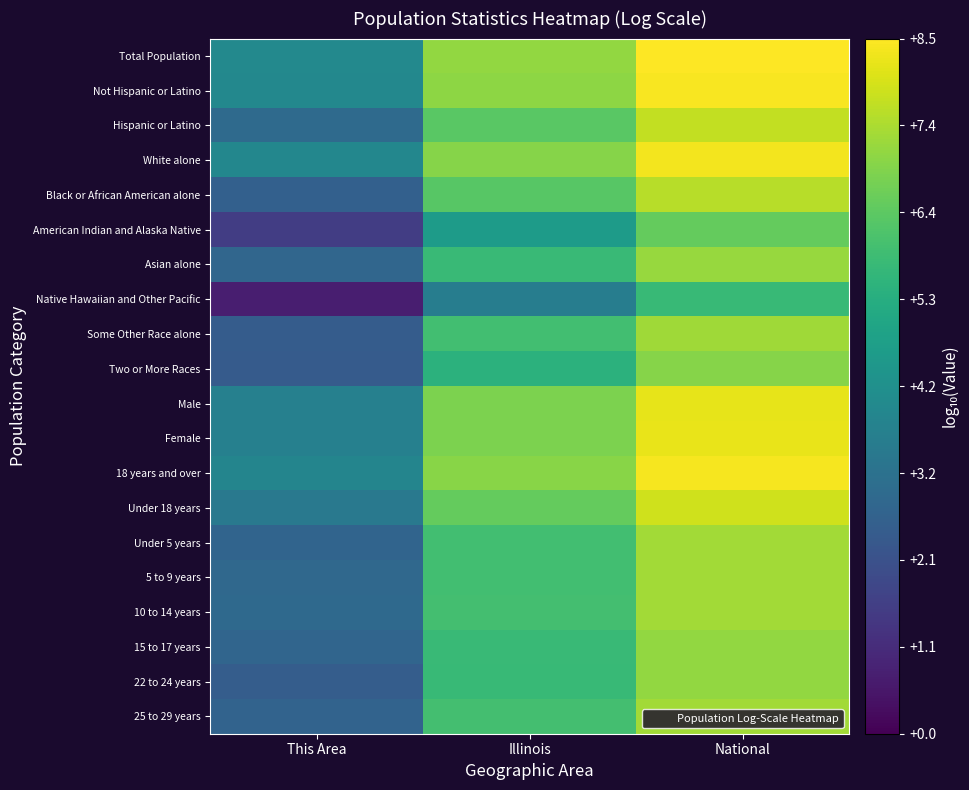

What is the difference between the highest and lowest values at This Area?

3.3